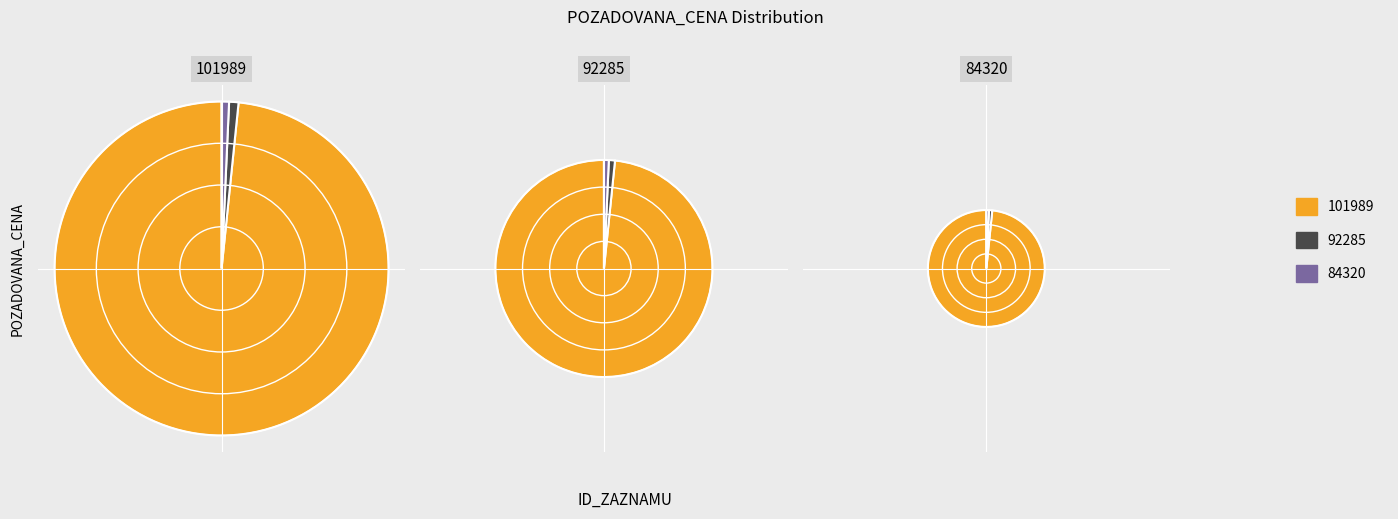

What percentage is the 92285 slice, to the nearest percent?

1%